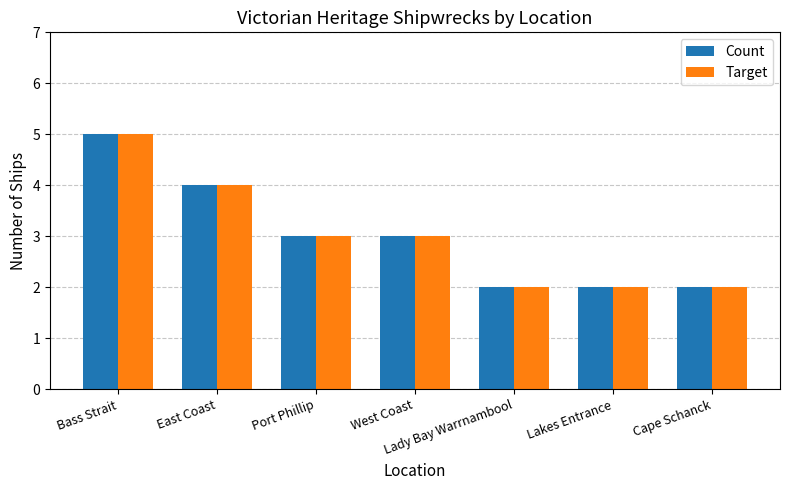

What are all the series names shown in the legend?

Count, Target